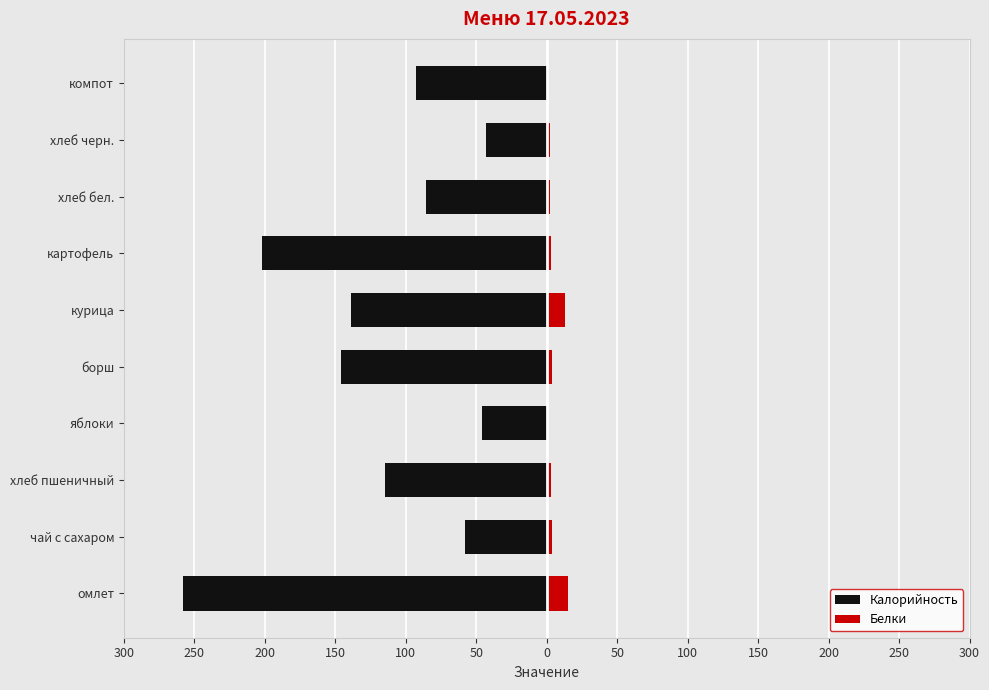

How many data points in Калорийность are less than -93?

5